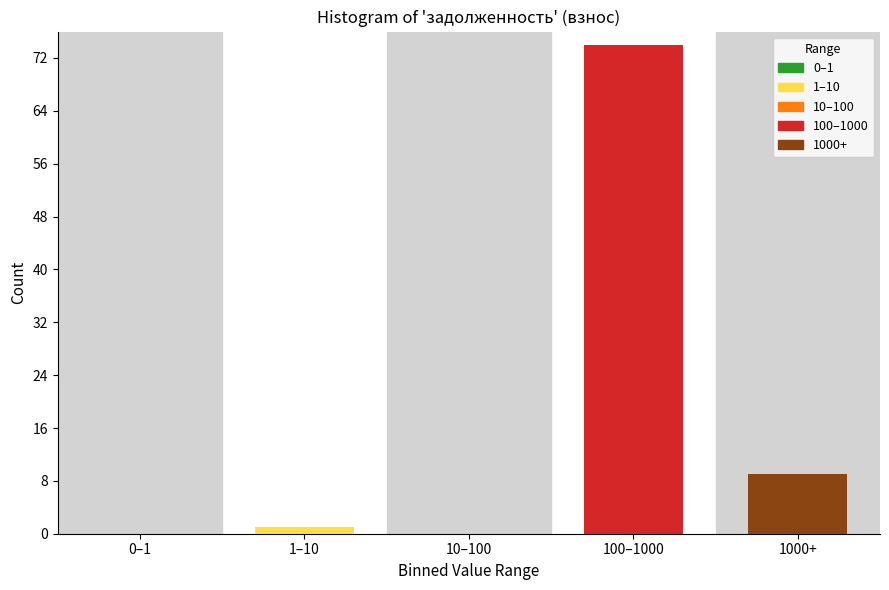

Reading left to right, transcribe all the data shown in this chart.

0–1=0	1–10=1	10–100=0	100–1000=74	1000+=9